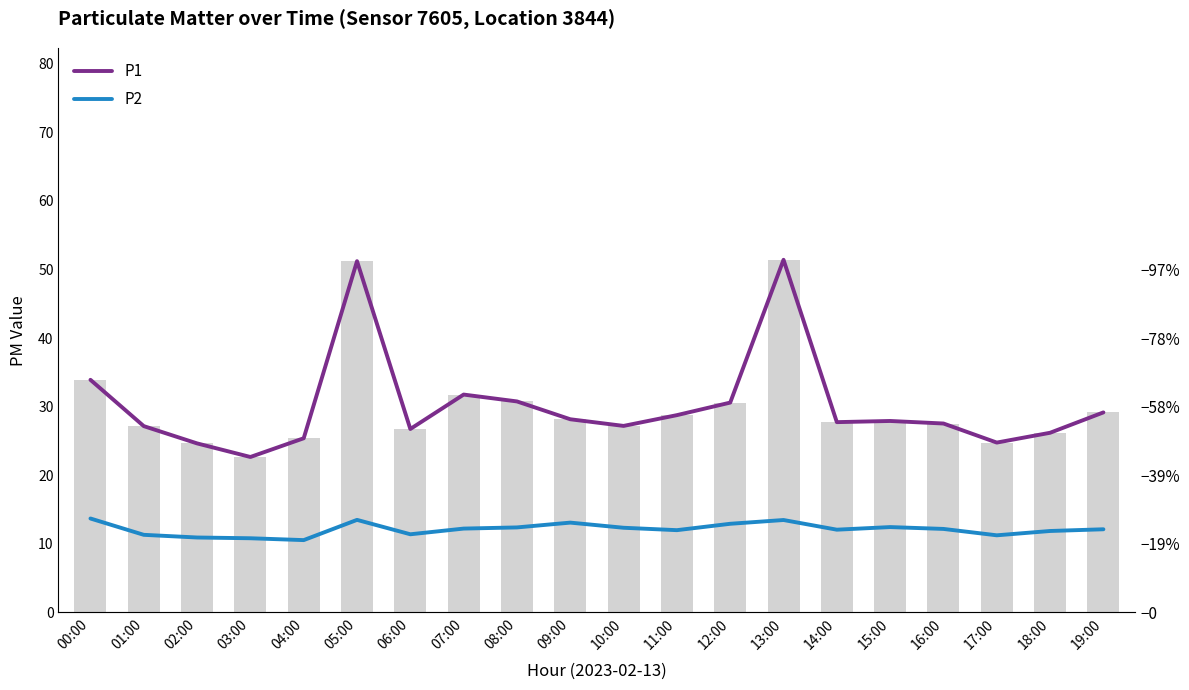

List the series in order of their peak value, lowest first.

P2, P1